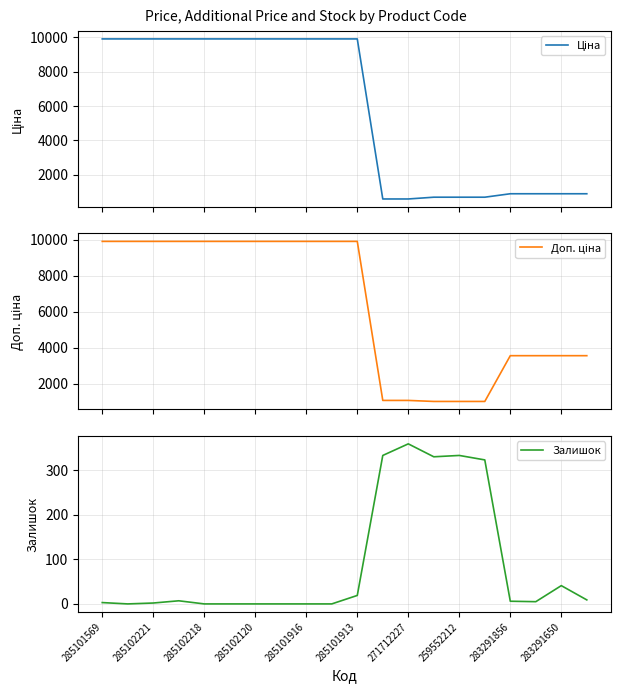

Which series has the largest total across all categories?

Доп. ціна